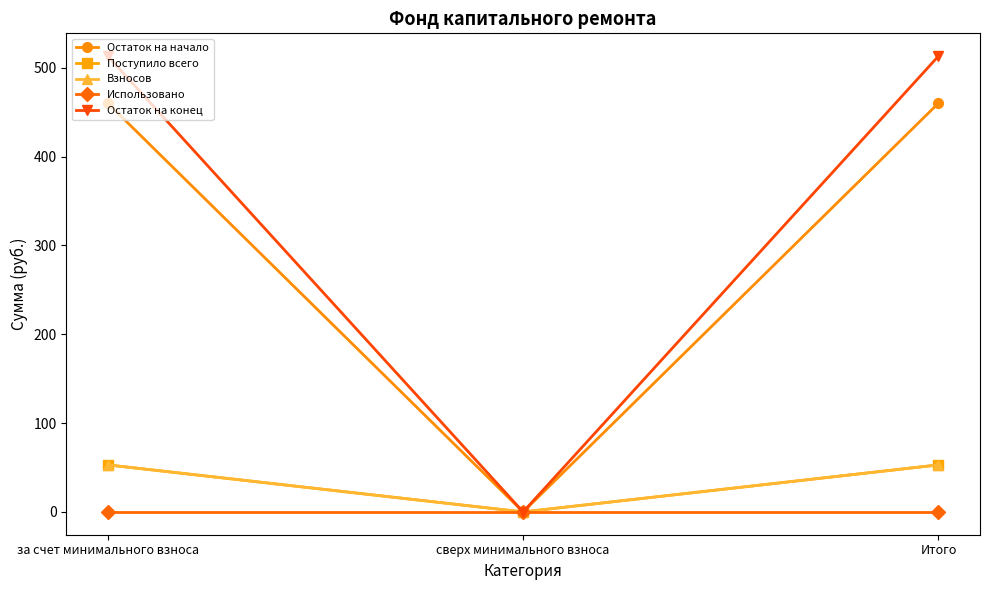

Does the chart have visible grid lines?

No